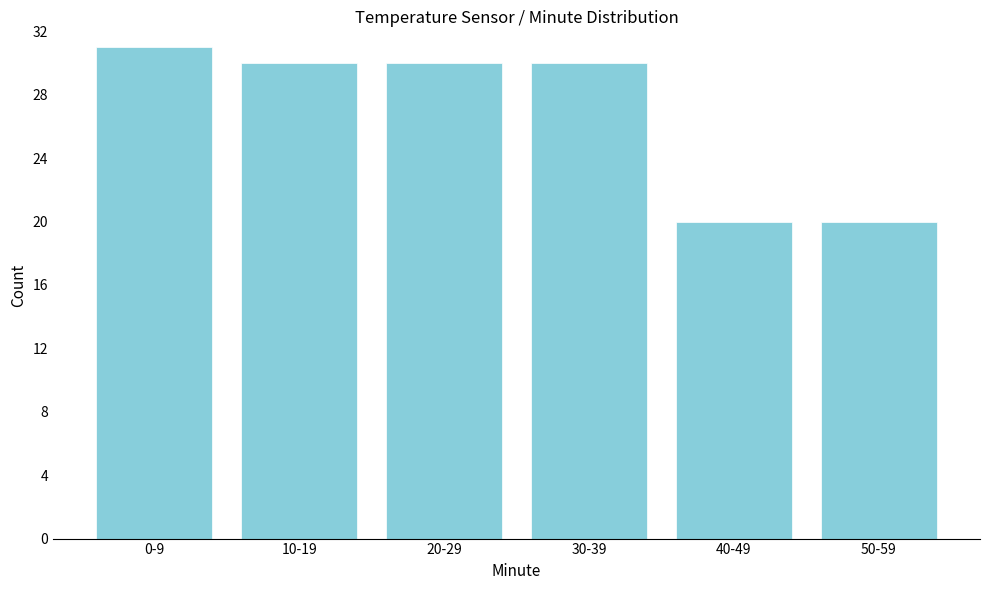

Reading right to left, extract all data points from this chart.

20	20	30	30	30	31